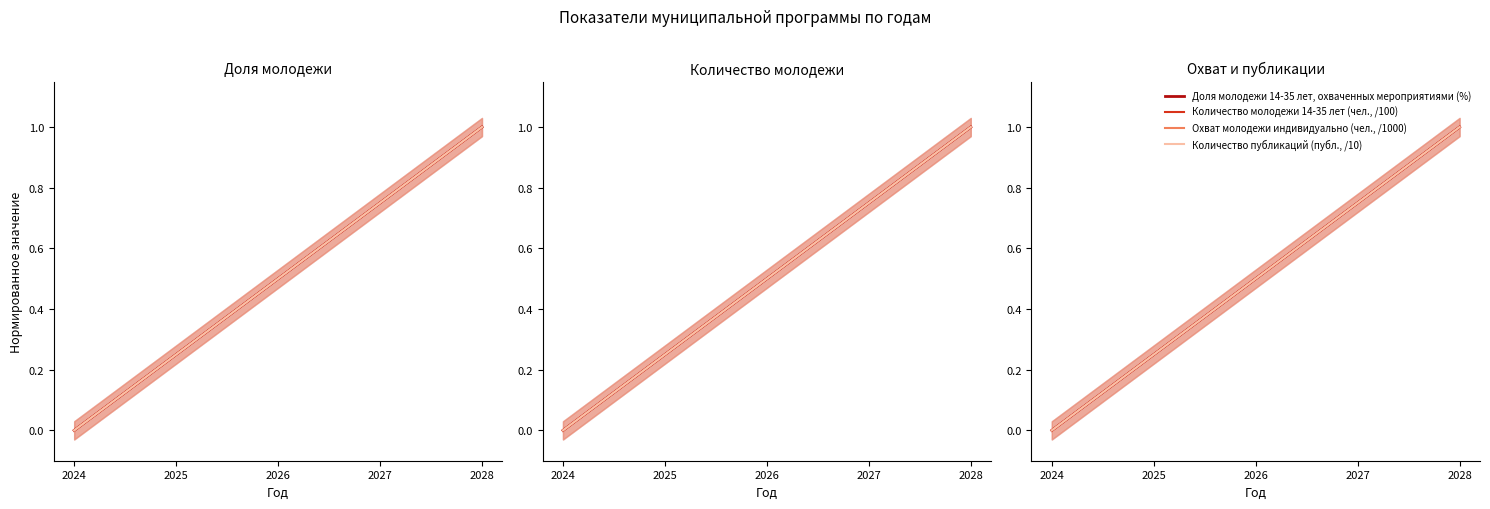

How many values in Количество публикаций (публ., /10) are above zero?

4